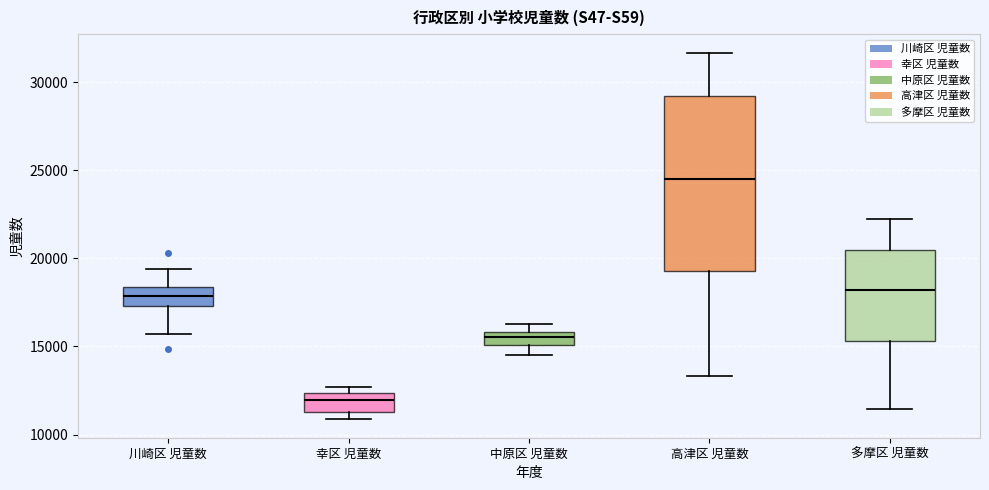

Where is the upper edge of the box for 幸区 児童数 on the y-axis? The values are not printed on the chart, so give them approximately, as read against the axis.

12500